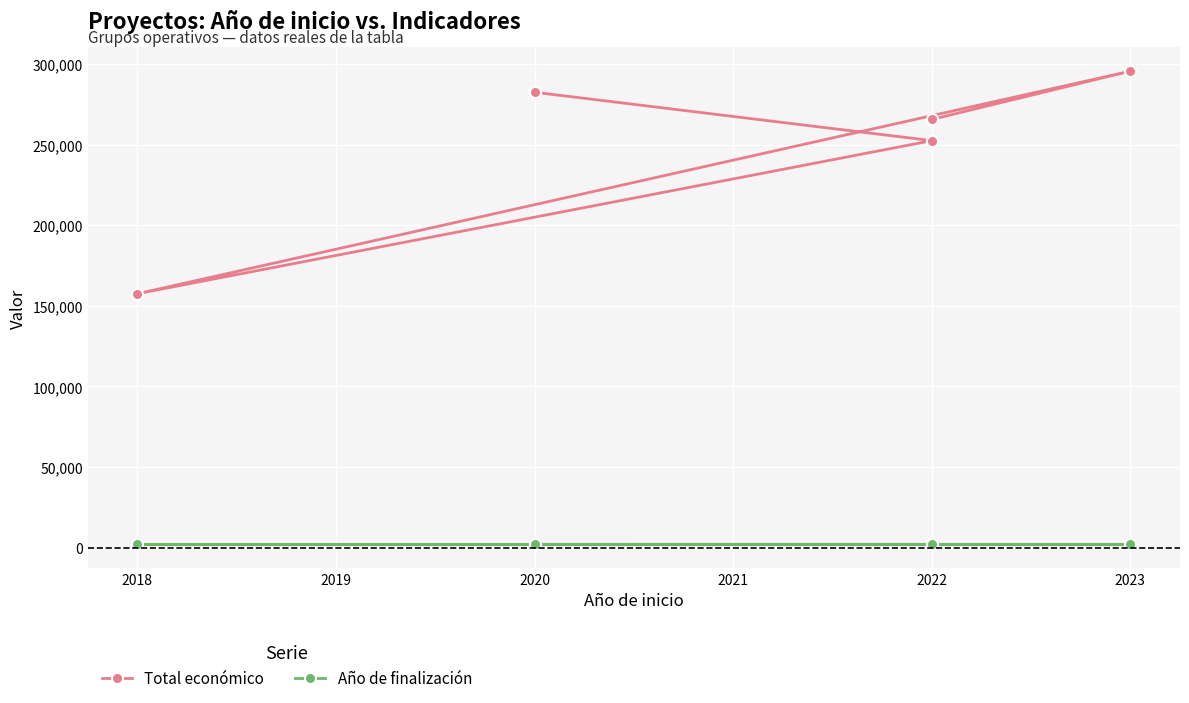

What are all the series names shown in the legend?

Total económico, Año de finalización